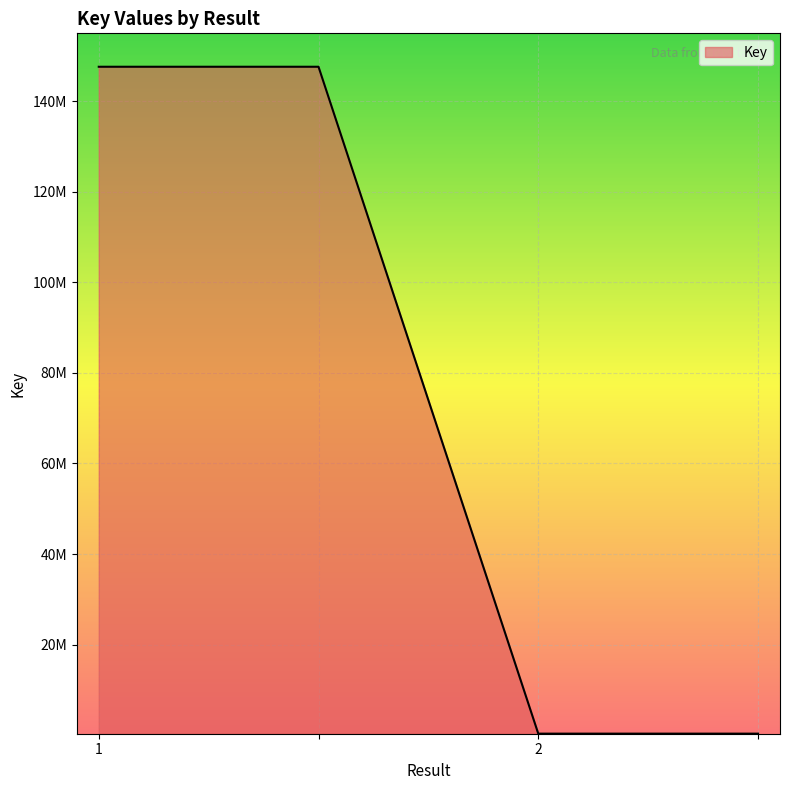

Does the chart display data point markers on the line(s)?

No